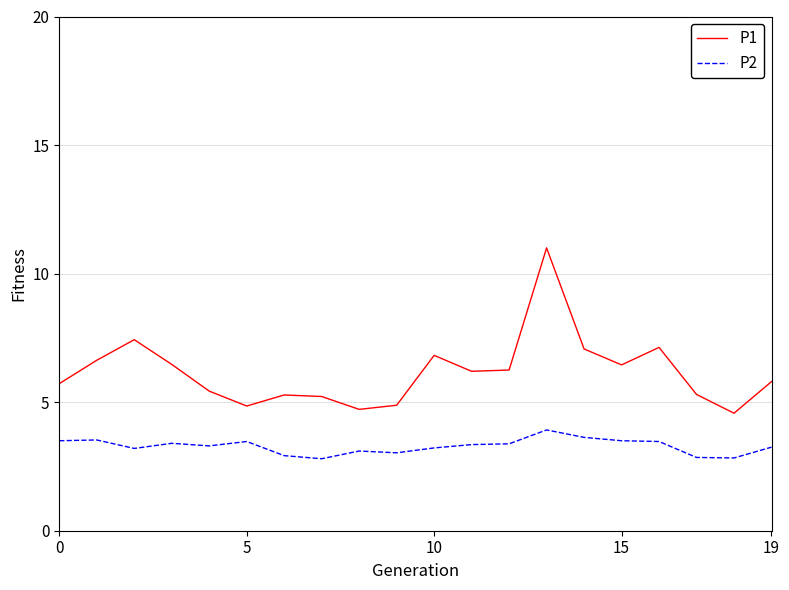

In P1, how many points are higher than both neighbors (excluding endpoints)?

5